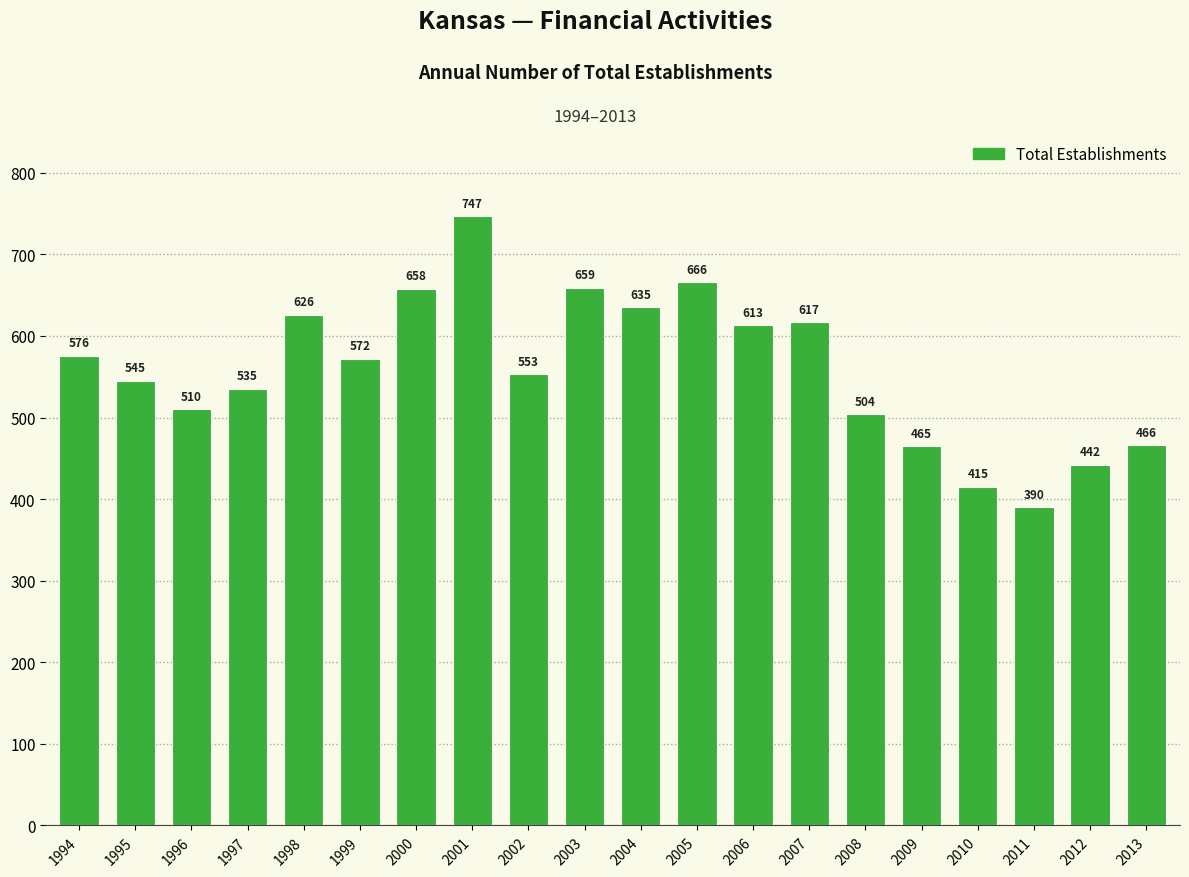

What is the average value?

560